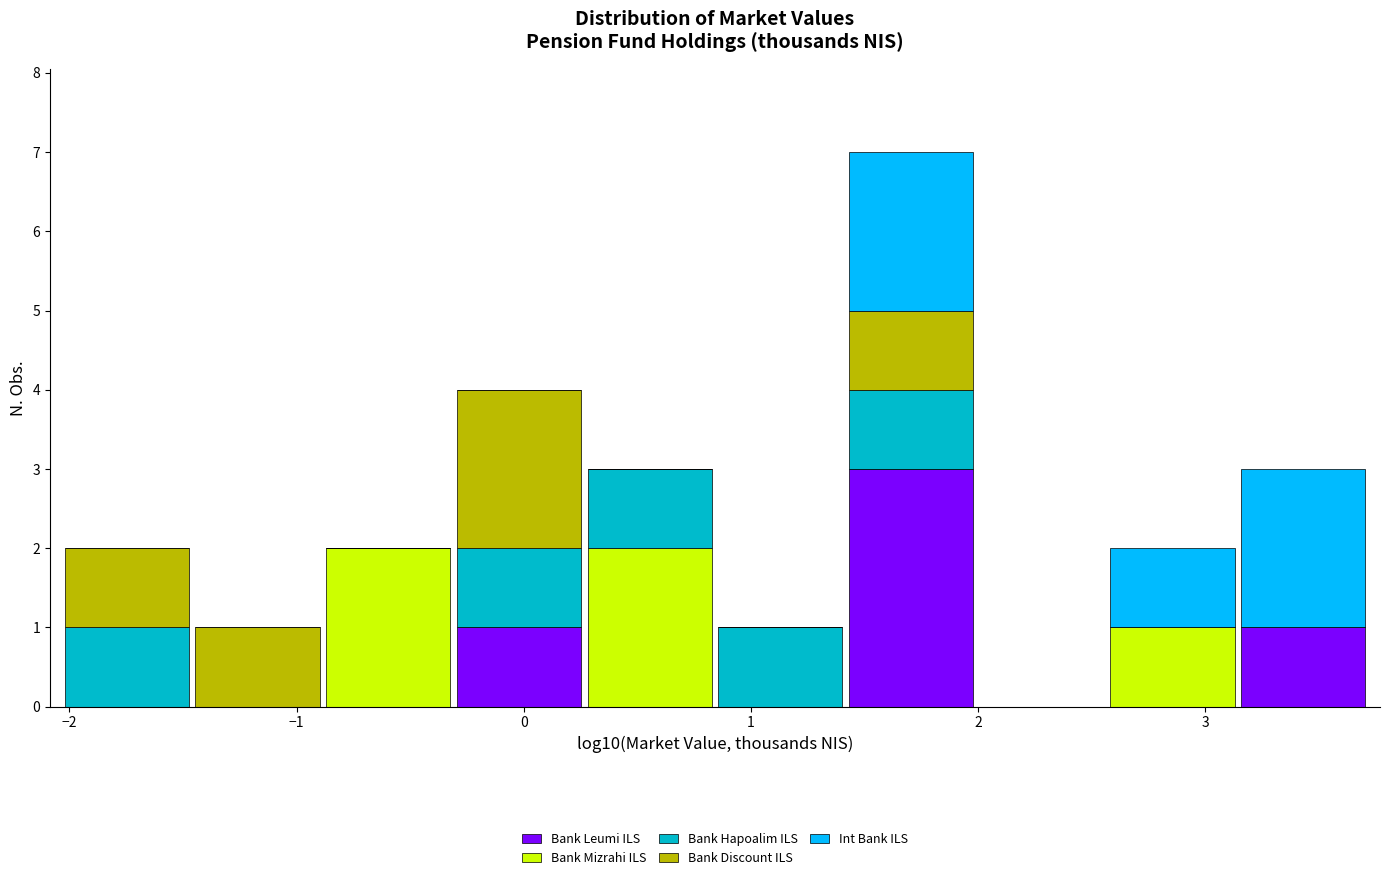

Which range on the x-axis has the tallest stacked bar (by total height)?

1.4 to 2.0